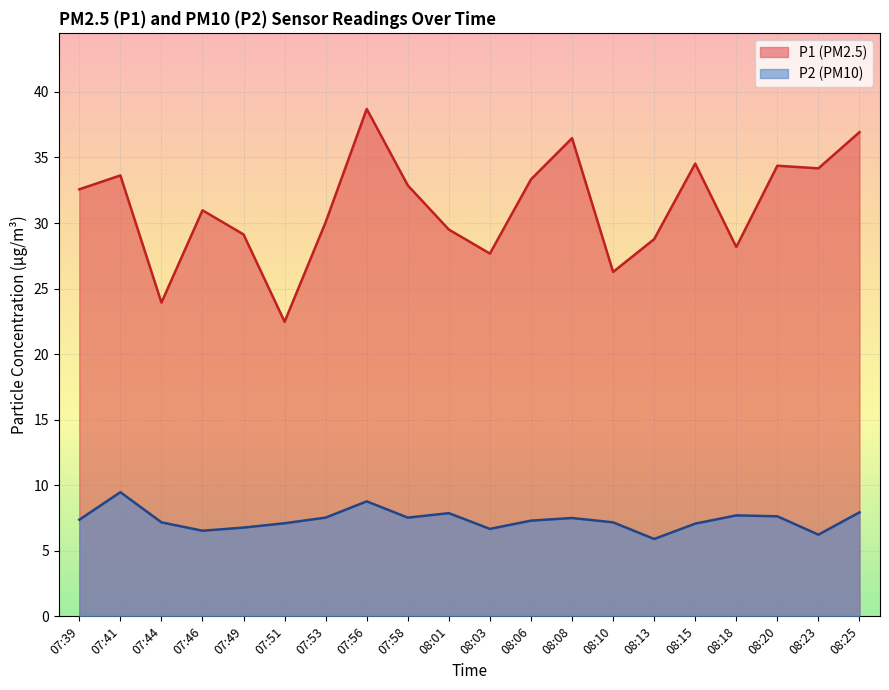

How many interior local peaks does the P2 series have?

5